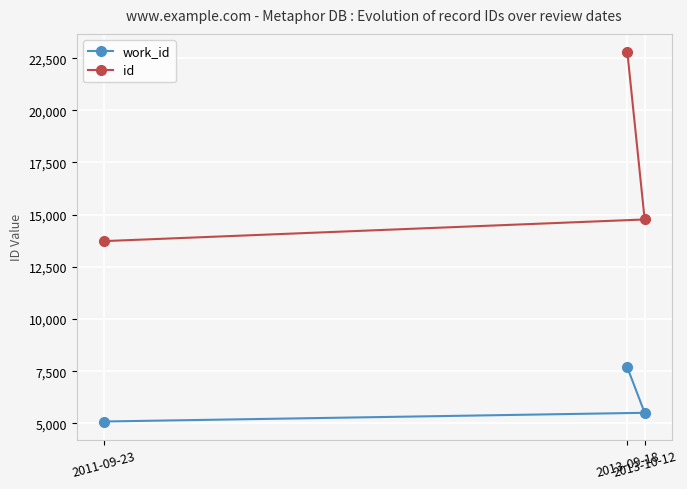

Is it true that id equals 36711 at 2013-09-18?

False